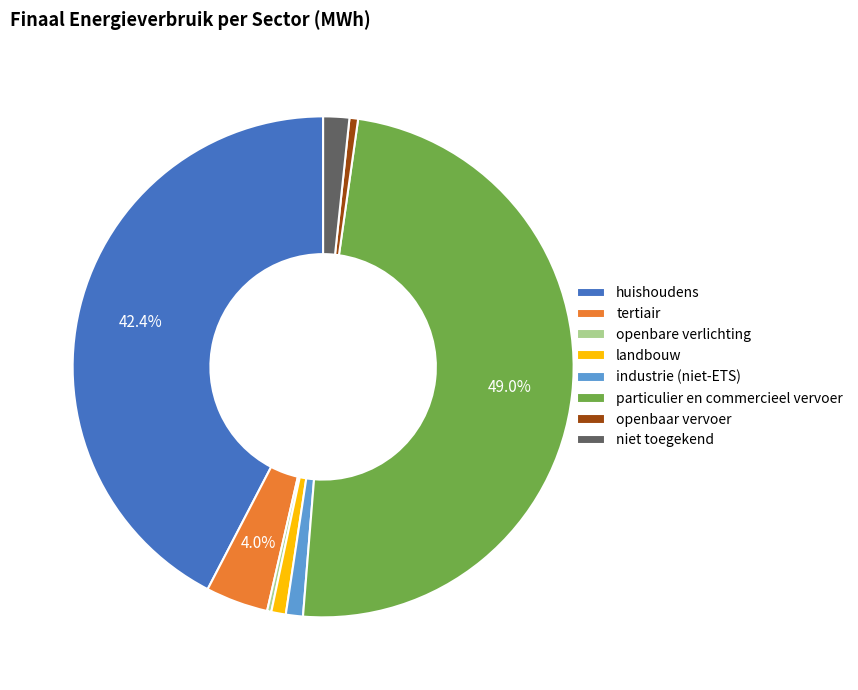

Which slice is the largest?

particulier en commercieel vervoer